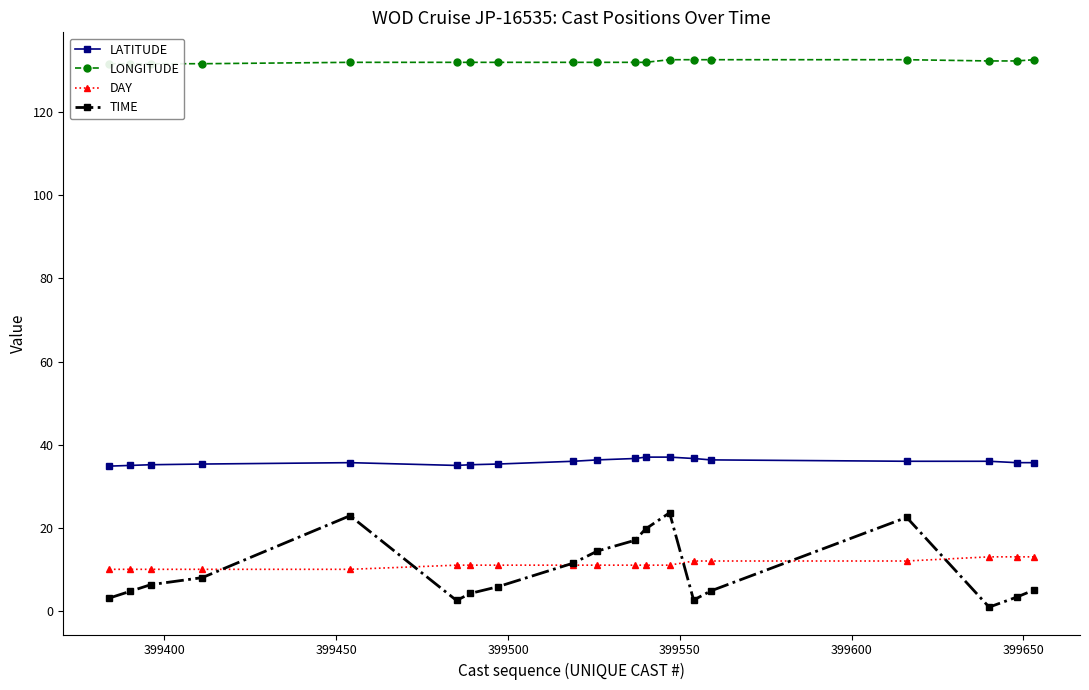

True or false: LATITUDE and TIME intersect in this chart.

False